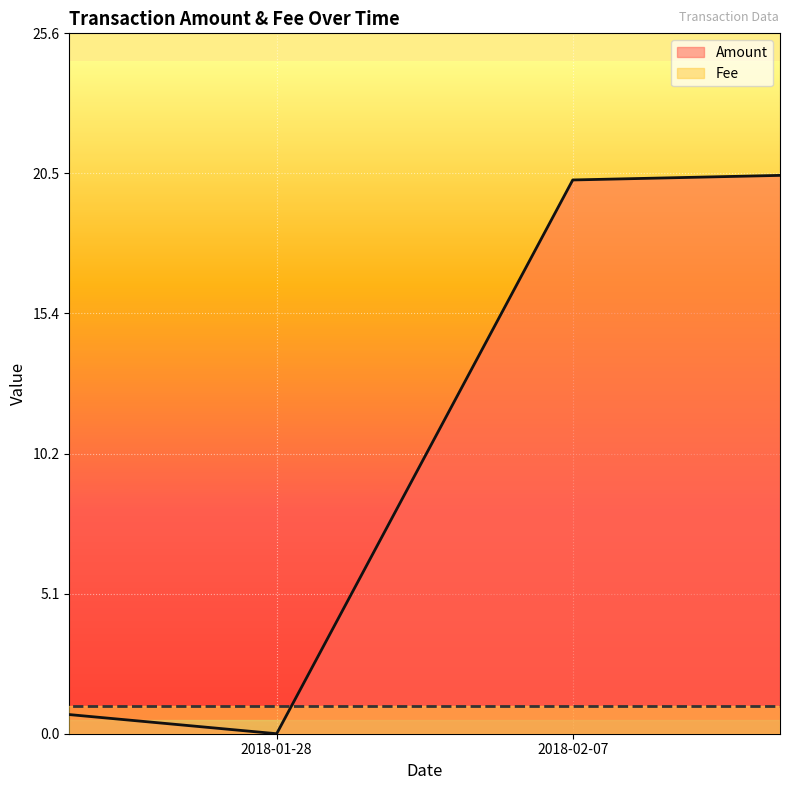

How many points are lower than both their immediate neighbors (excluding endpoints)?

1